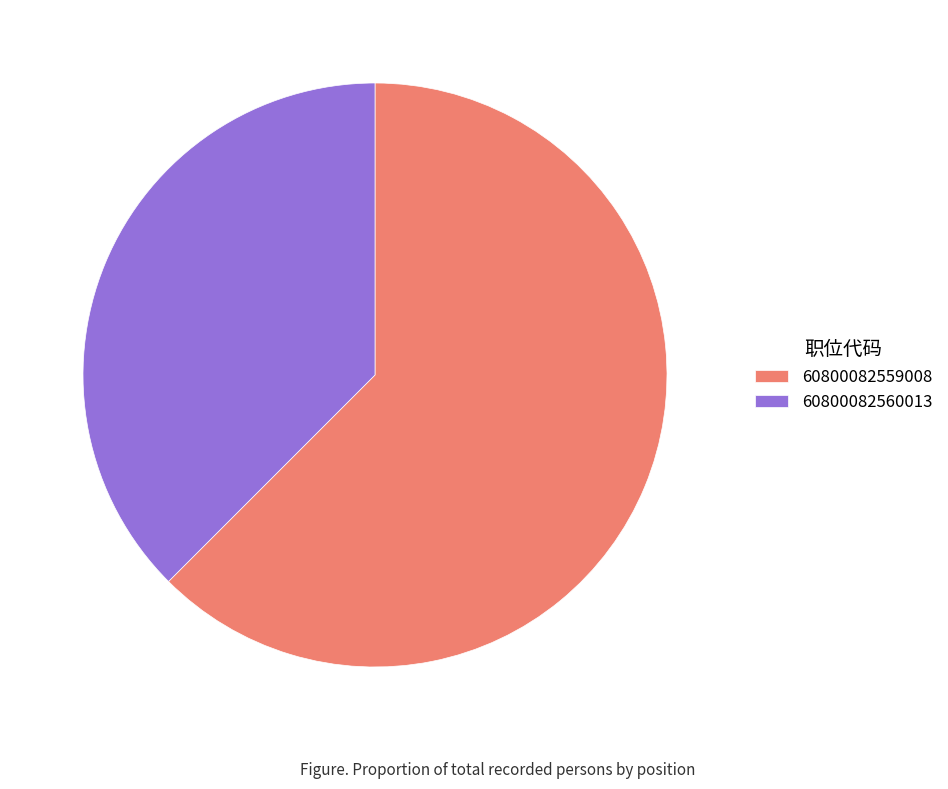

Which slice is the smallest?

60800082560013